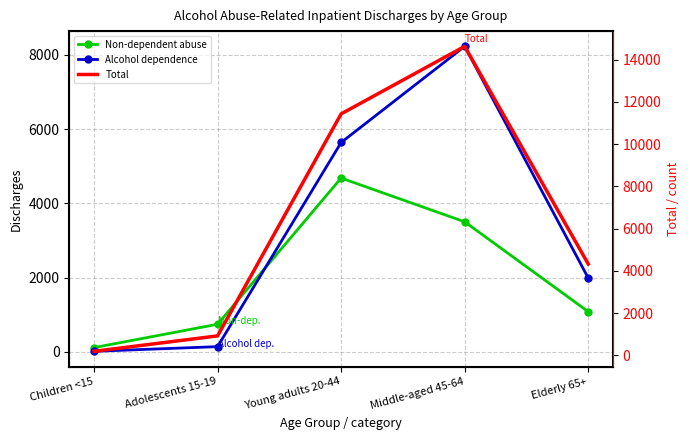

True or false: Alcohol dependence has more than 2 interior local peaks.

False